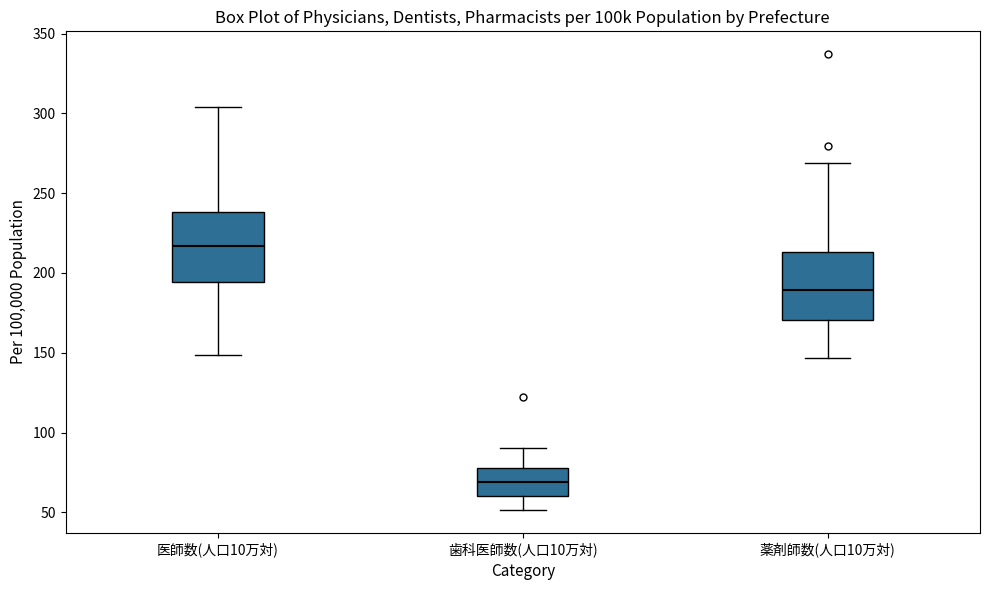

Reading left to right, read every box against the y-axis: the position of its median line, the range the box covers, and the ends of its whiskers. The values are not printed on the chart, so give them approximately, as read against the axis.

医師数(人口10万対): median 215, box 195 to 240, whiskers 150 to 305
歯科医師数(人口10万対): median 70, box 60 to 80, whiskers 50 to 90
薬剤師数(人口10万対): median 190, box 170 to 215, whiskers 145 to 270